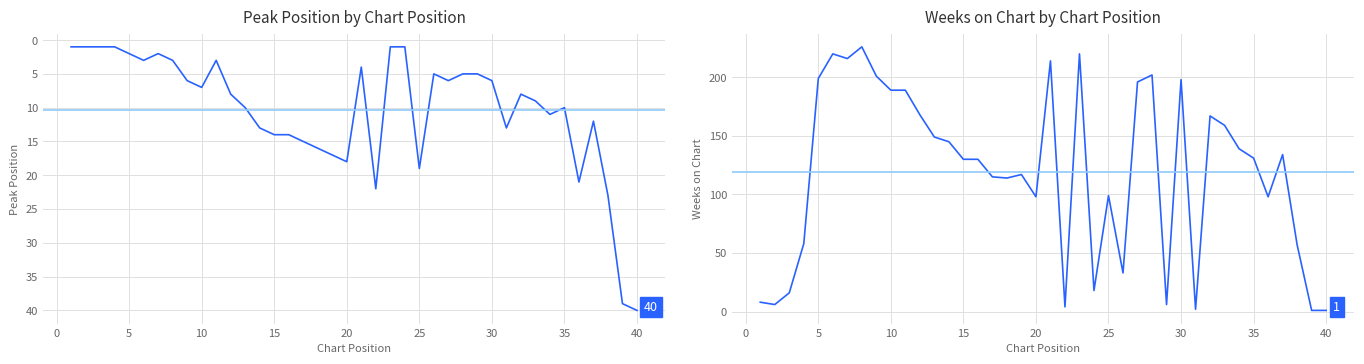

Reading left to right, list all the values displayed in this chart.

Peak Position: 1	1	1	1	2	3	2	3	6	7	3	8	10	13	14	14	15	16	17	18	4	22	1	1	19	5	6	5	5	6	13	8	9	11	10	21	12	23	39	40
Weeks on Chart: 8	6	16	58	199	220	216	226	201	189	189	168	149	145	130	130	115	114	117	98	214	4	220	18	99	33	196	202	6	198	2	167	159	139	131	98	134	57	1	1